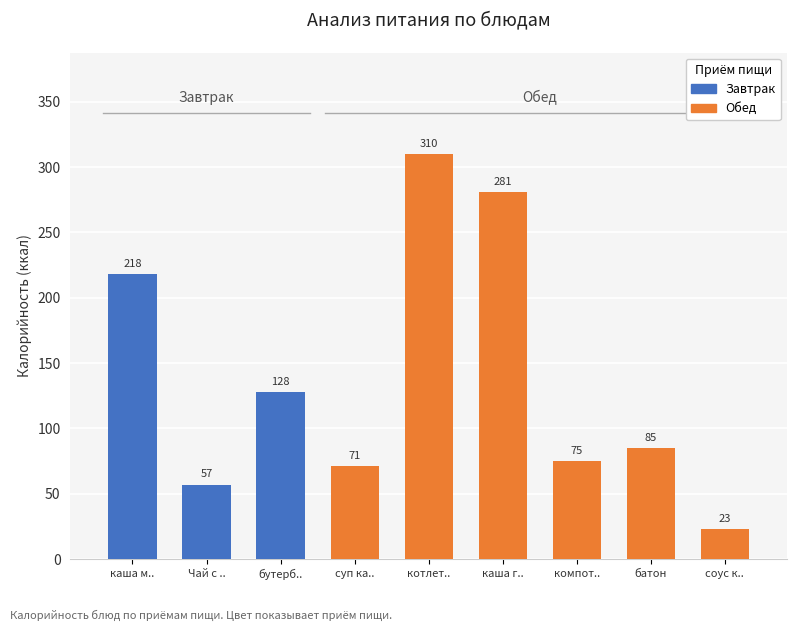

At which category does the chart reach its minimum across all series?

соус к..